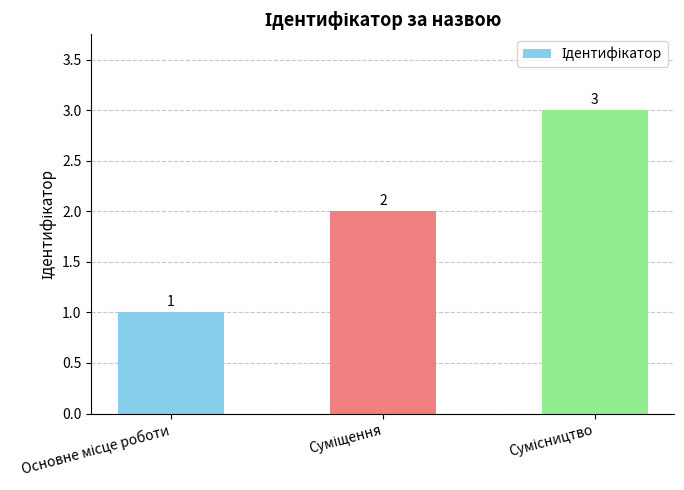

What is the value of the 1st bar from the left?

1